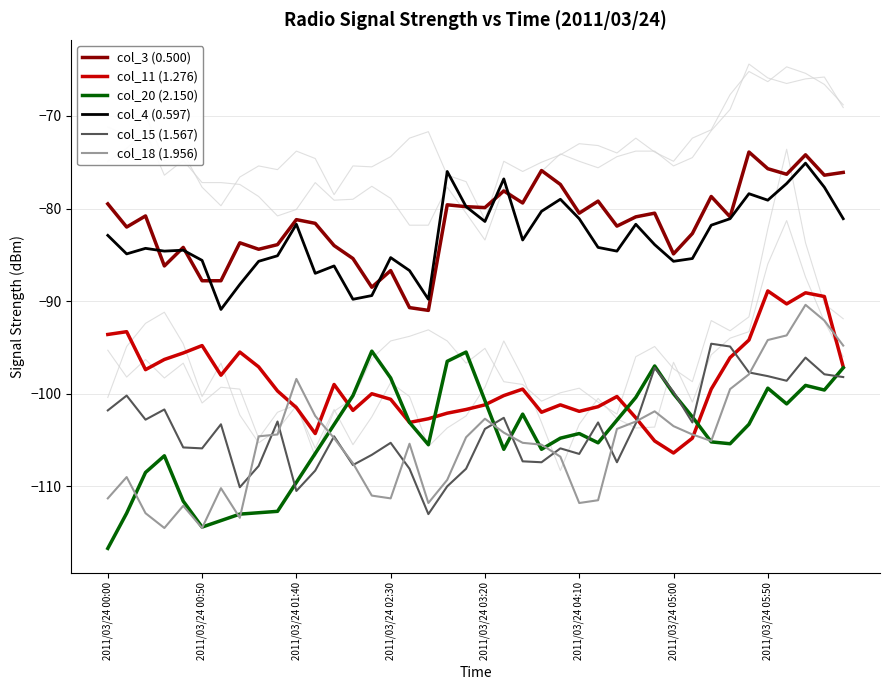

What is the highest value of the col_15 (1.567) series?

-94.6